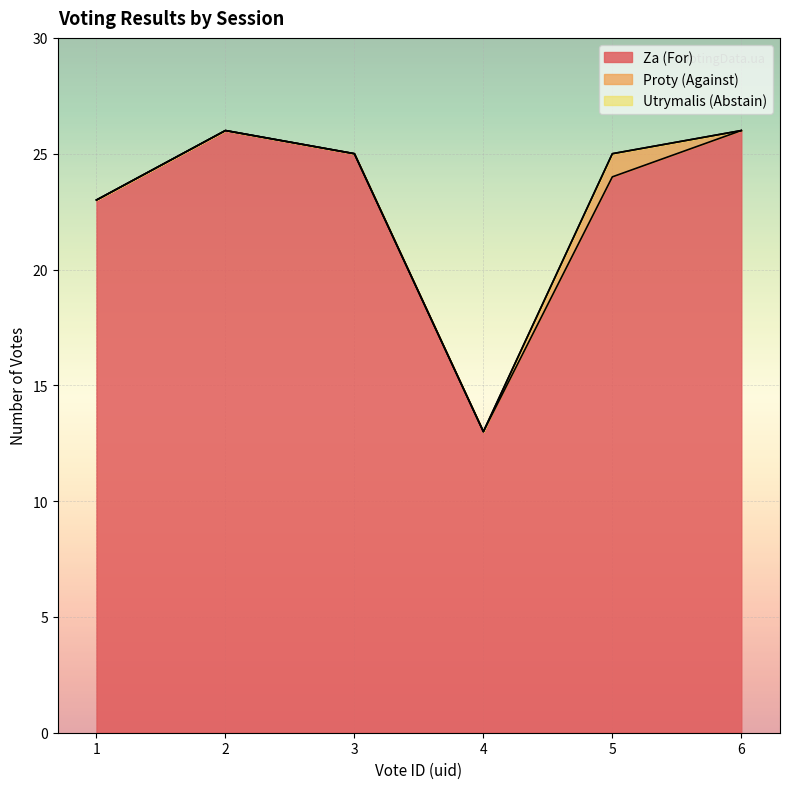

What are all the series names shown in the legend?

Za (For), Proty (Against), Utrymalis (Abstain)